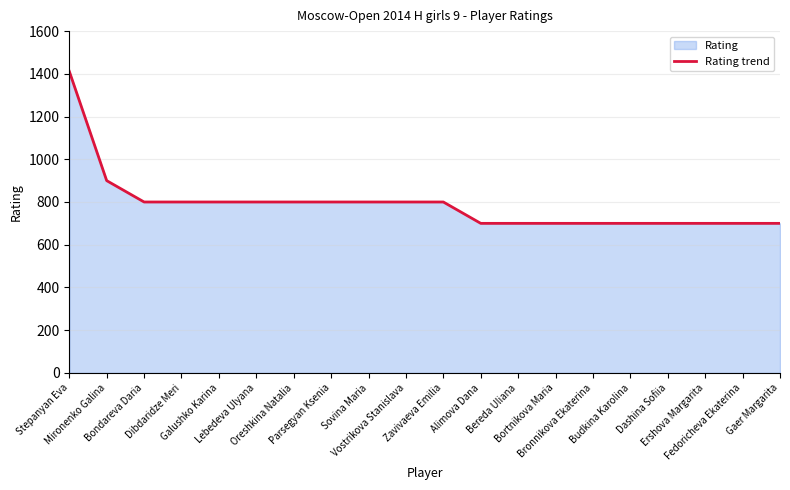

What is the sum of all values?

15812